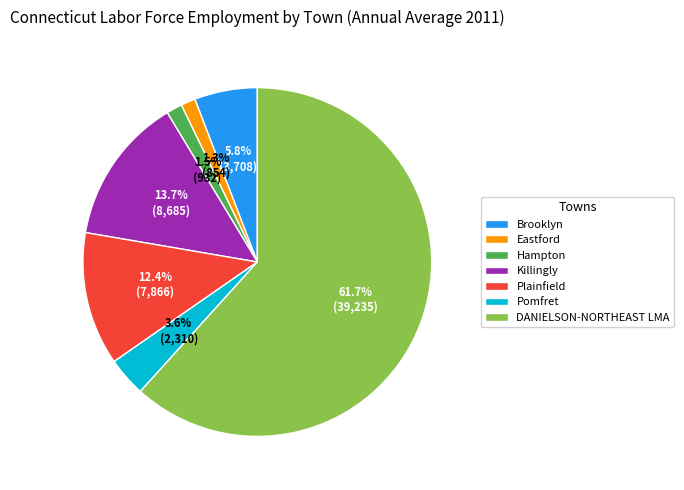

What is the largest slice in the pie chart?

DANIELSON-NORTHEAST LMA